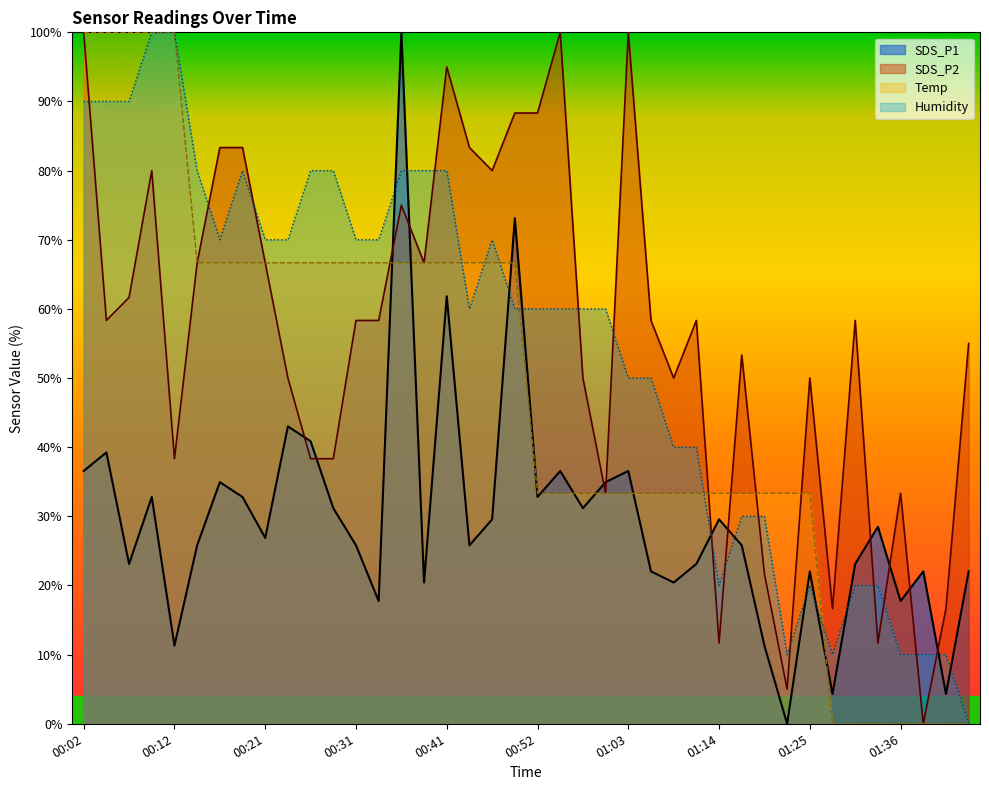

Reading left to right, list all the values displayed in this chart.

SDS_P1: 00:02=36.6	00:04=39.2	00:07=23.1	00:09=32.8	00:12=11.3	00:14=25.8	00:16=34.9	00:19=32.8	00:21=26.9	00:24=43.0	00:26=40.9	00:29=31.2	00:31=25.8	00:34=17.7	00:36=100.0	00:38=20.4	00:41=61.8	00:44=25.8	00:47=29.6	00:49=73.1	00:52=32.8	00:55=36.6	00:57=31.2	01:00=34.9	01:03=36.6	01:06=22.0	01:09=20.4	01:11=23.1	01:14=29.6	01:17=25.8	01:19=11.3	01:22=0.0	01:25=22.0	01:28=4.3	01:30=23.1	01:33=28.5	01:36=17.7	01:39=22.0	01:41=4.3	01:44=22.0
SDS_P2: 00:02=100.0	00:04=58.3	00:07=61.7	00:09=80.0	00:12=38.3	00:14=66.7	00:16=83.3	00:19=83.3	00:21=66.7	00:24=50.0	00:26=38.3	00:29=38.3	00:31=58.3	00:34=58.3	00:36=75.0	00:38=66.7	00:41=95.0	00:44=83.3	00:47=80.0	00:49=88.3	00:52=88.3	00:55=100.0	00:57=50.0	01:00=33.3	01:03=100.0	01:06=58.3	01:09=50.0	01:11=58.3	01:14=11.7	01:17=53.3	01:19=21.7	01:22=5.0	01:25=50.0	01:28=16.7	01:30=58.3	01:33=11.7	01:36=33.3	01:39=0.0	01:41=16.7	01:44=55.0
Temp: 00:02=100.0	00:04=100.0	00:07=100.0	00:09=100.0	00:12=100.0	00:14=66.7	00:16=66.7	00:19=66.7	00:21=66.7	00:24=66.7	00:26=66.7	00:29=66.7	00:31=66.7	00:34=66.7	00:36=66.7	00:38=66.7	00:41=66.7	00:44=66.7	00:47=66.7	00:49=66.7	00:52=33.3	00:55=33.3	00:57=33.3	01:00=33.3	01:03=33.3	01:06=33.3	01:09=33.3	01:11=33.3	01:14=33.3	01:17=33.3	01:19=33.3	01:22=33.3	01:25=33.3	01:28=0.0	01:30=0.0	01:33=0.0	01:36=0.0	01:39=0.0	01:41=0.0	01:44=0.0
Humidity: 00:02=90.0	00:04=90.0	00:07=90.0	00:09=100.0	00:12=100.0	00:14=80.0	00:16=70.0	00:19=80.0	00:21=70.0	00:24=70.0	00:26=80.0	00:29=80.0	00:31=70.0	00:34=70.0	00:36=80.0	00:38=80.0	00:41=80.0	00:44=60.0	00:47=70.0	00:49=60.0	00:52=60.0	00:55=60.0	00:57=60.0	01:00=60.0	01:03=50.0	01:06=50.0	01:09=40.0	01:11=40.0	01:14=20.0	01:17=30.0	01:19=30.0	01:22=10.0	01:25=20.0	01:28=10.0	01:30=20.0	01:33=20.0	01:36=10.0	01:39=10.0	01:41=10.0	01:44=0.0